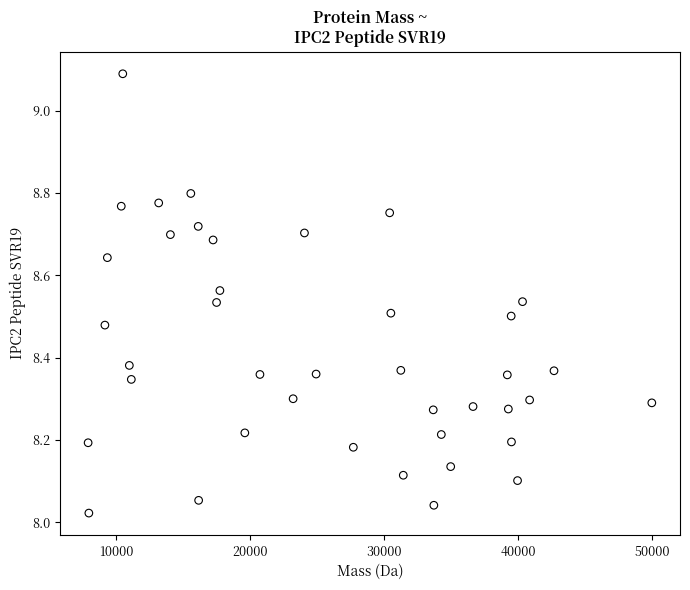

What is the range of X values (max minus min)?

42075.5